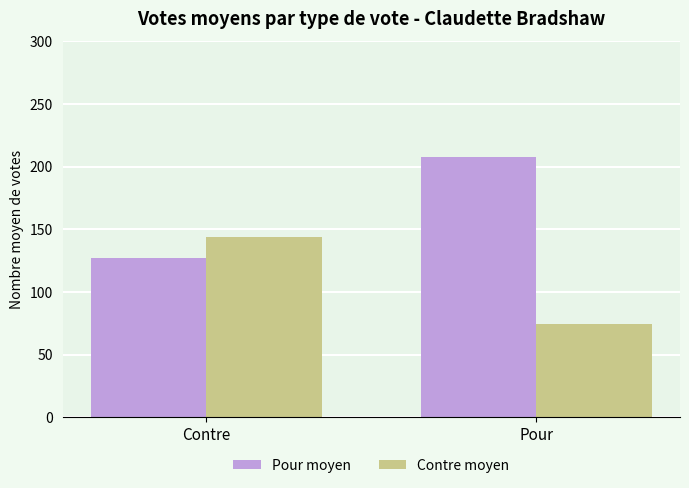

Read the Pour moyen value at Pour.

208.0